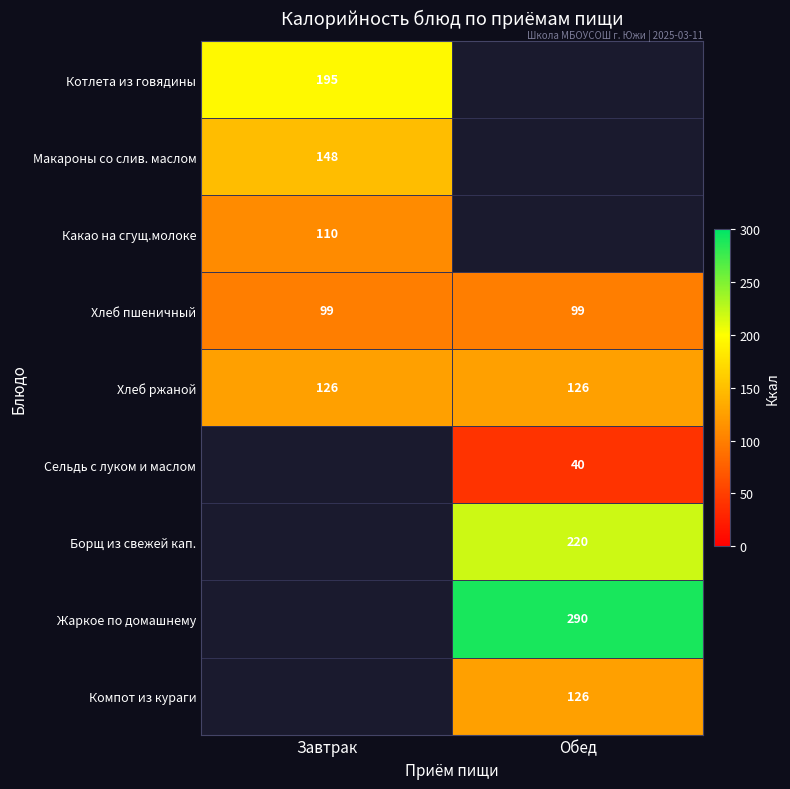

At how many categories does at least one series exceed 144?

2